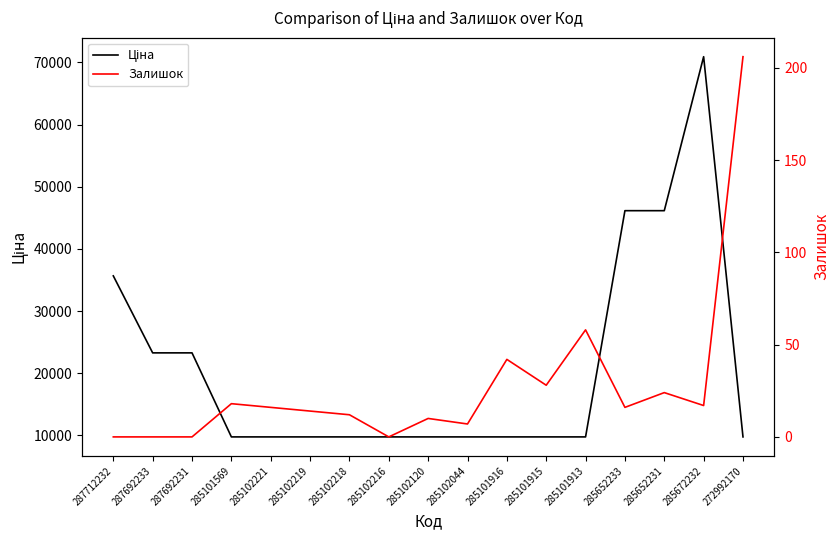

True or false: Залишок has more than 0 interior local peaks.

True